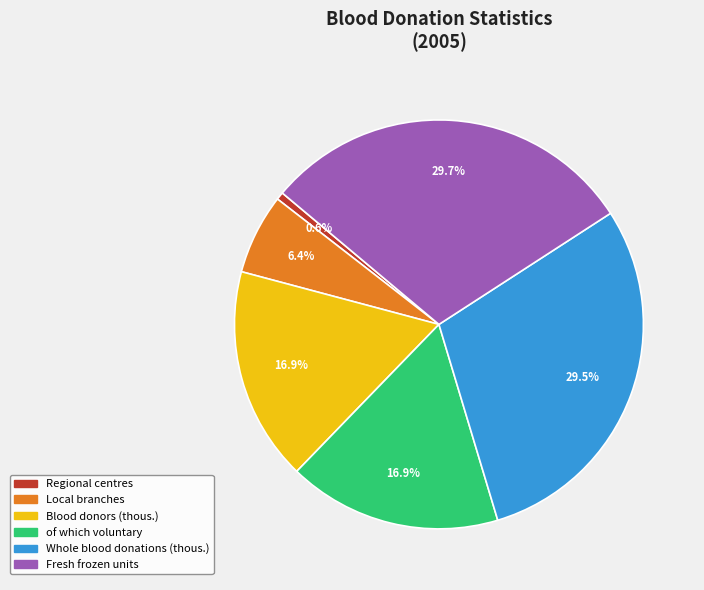

Which slice is the smallest?

Regional centres